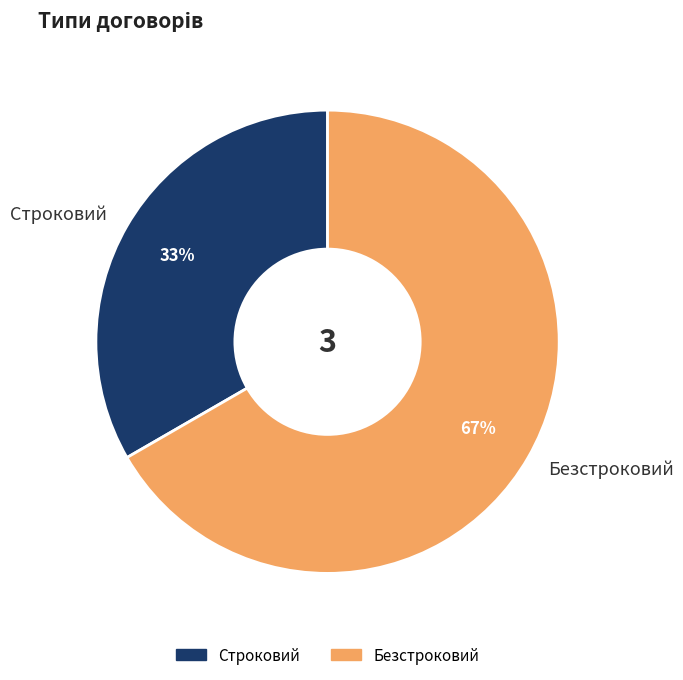

Which slice is the largest?

Безстроковий